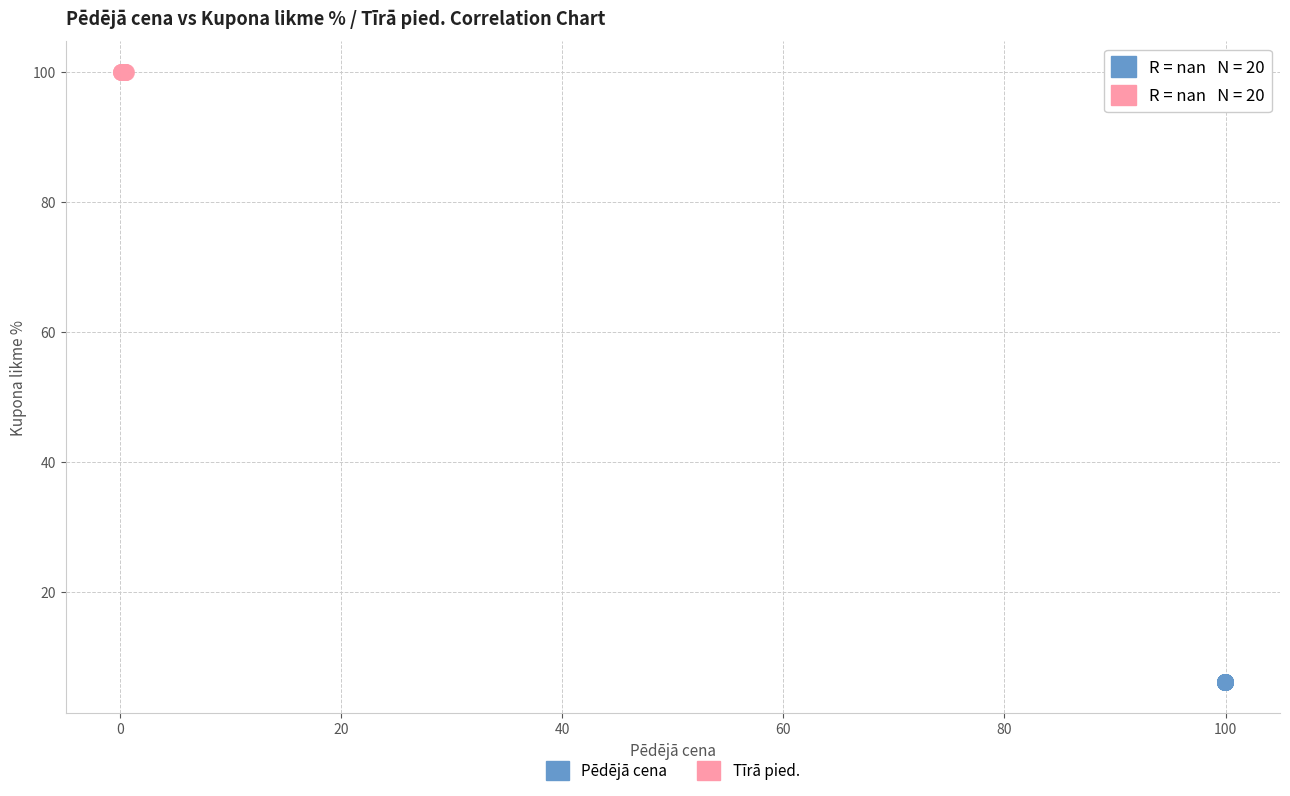

Which series reaches the minimum Y coordinate?

Pēdējā cena